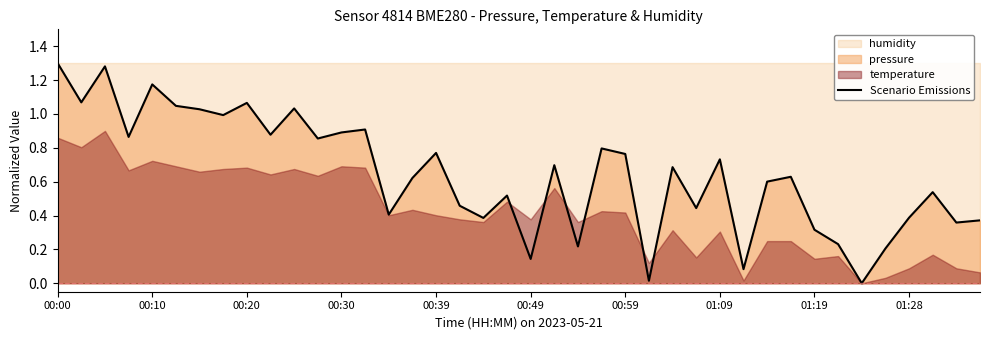

The value of Scenario Emissions at 01:19 is 0.1. True or false?

False